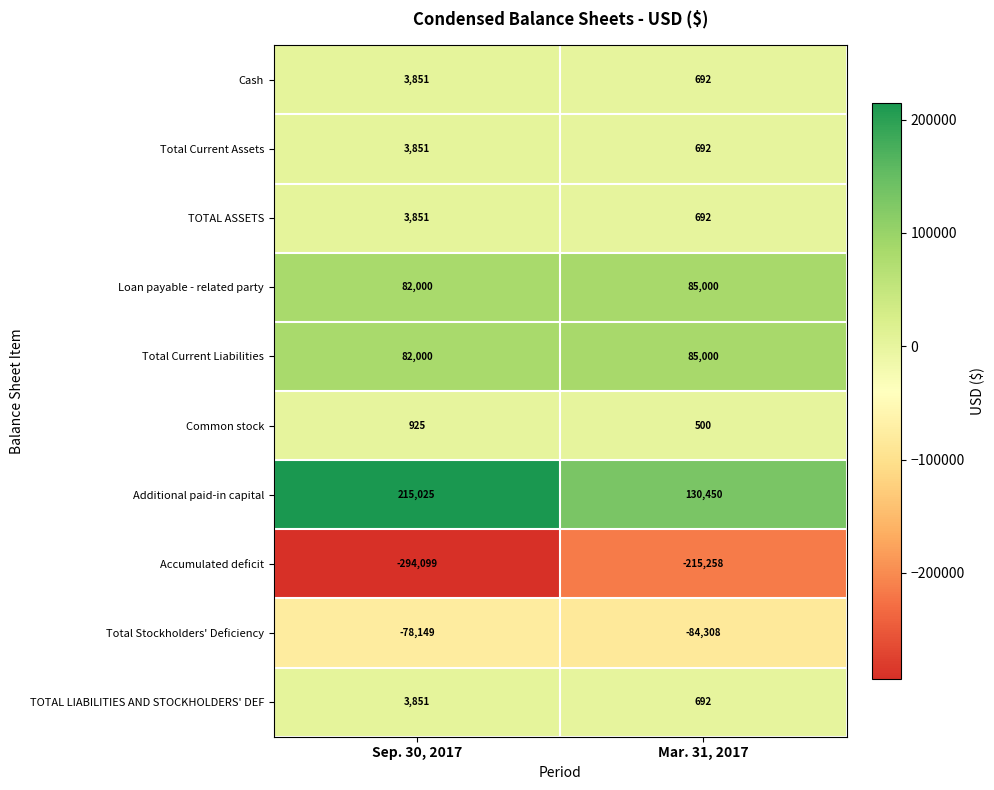

The Accumulated deficit series shows -294099 at Sep. 30, 2017. True or false?

True